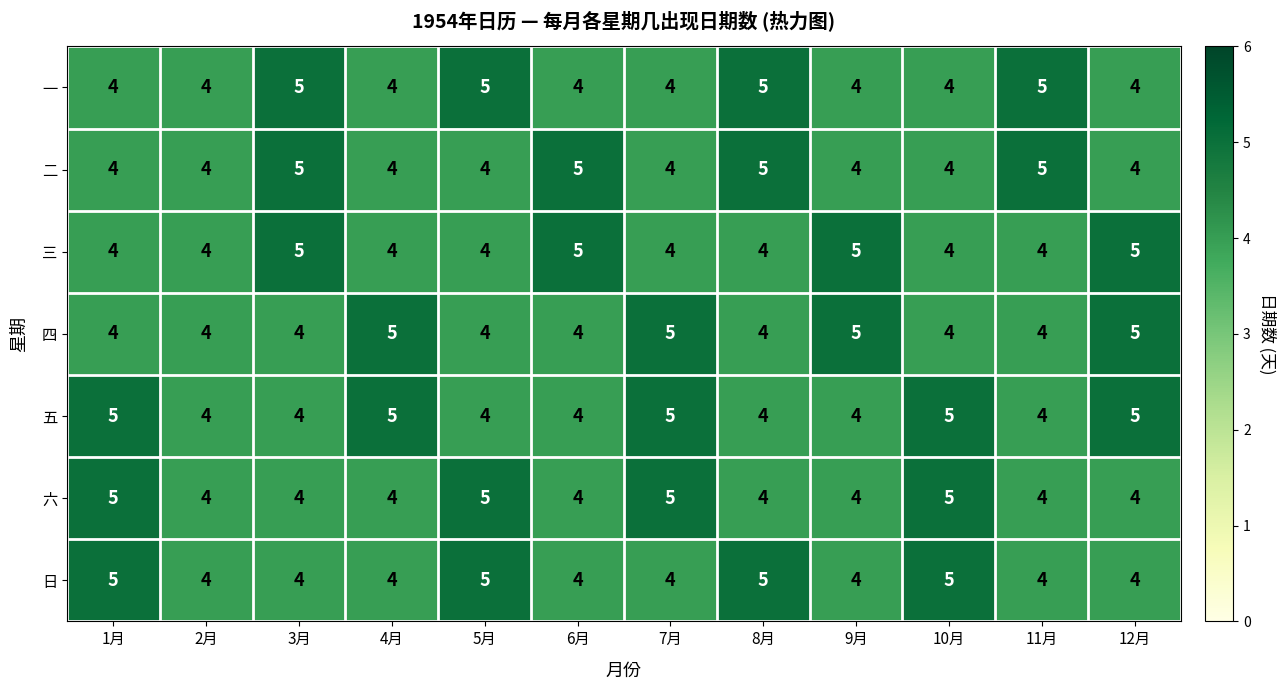

The value of 二 at 4月 is 7. True or false?

False